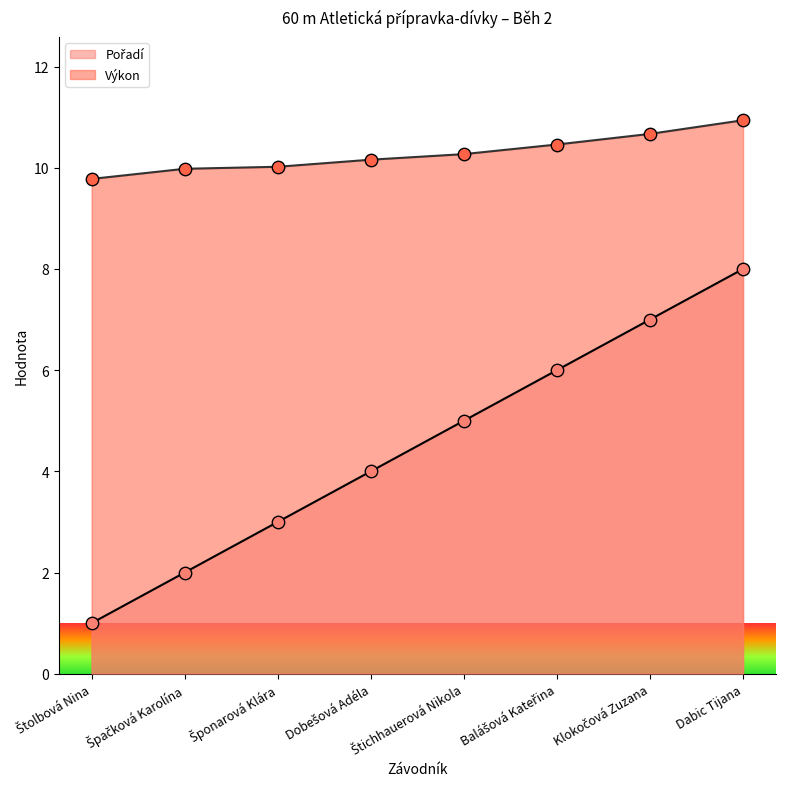

Which series reaches the minimum Y coordinate?

Pořadí